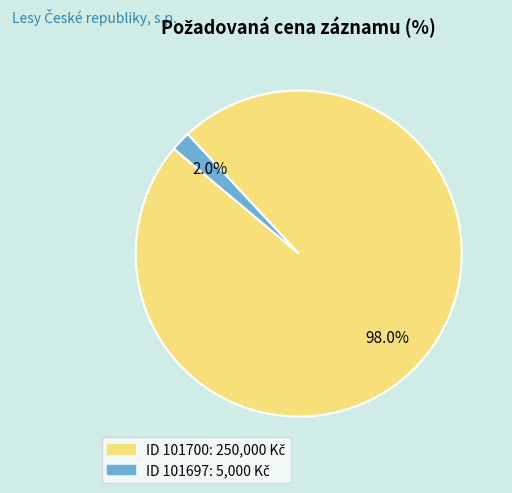

Is there any slice that represents more than half of the pie?

Yes